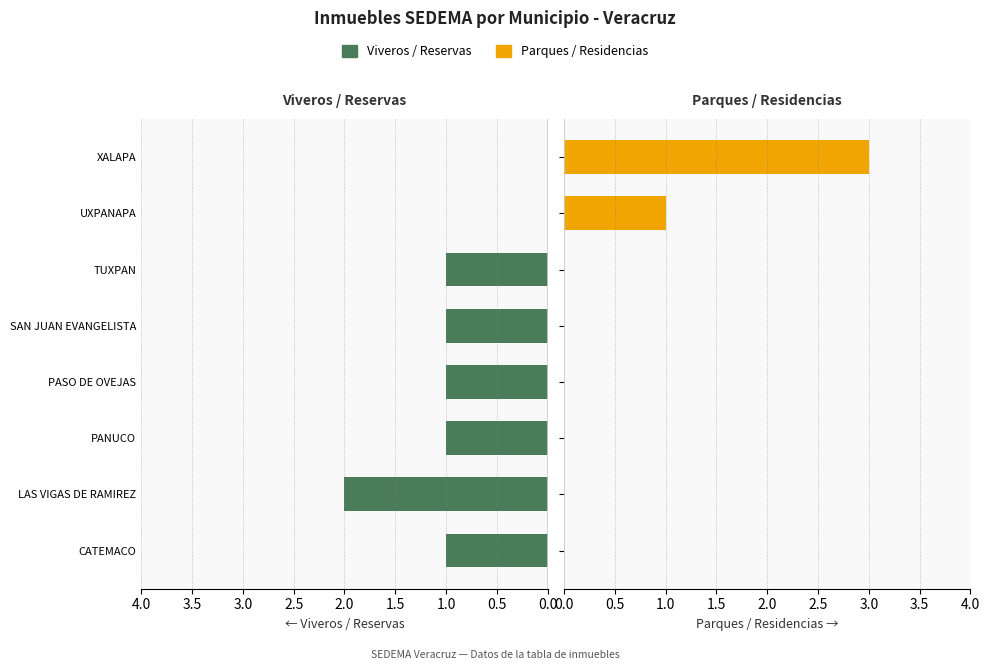

The Parques / Residencias series shows 2 at PASO DE OVEJAS. True or false?

False